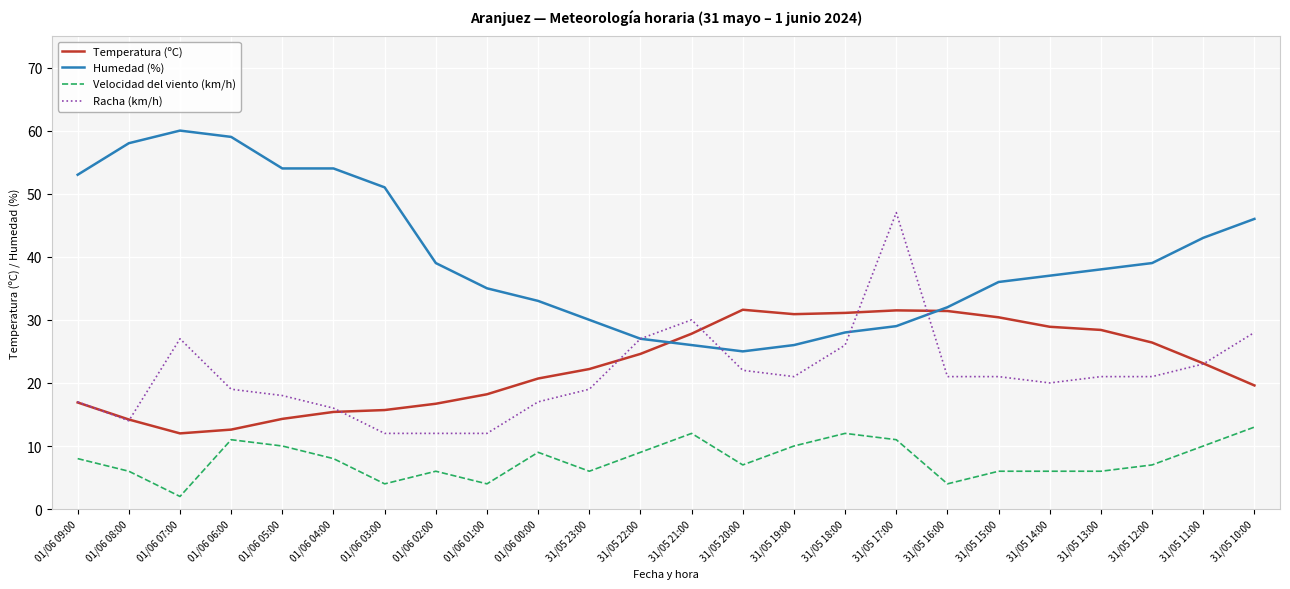

Count the number of data series in this chart.

4